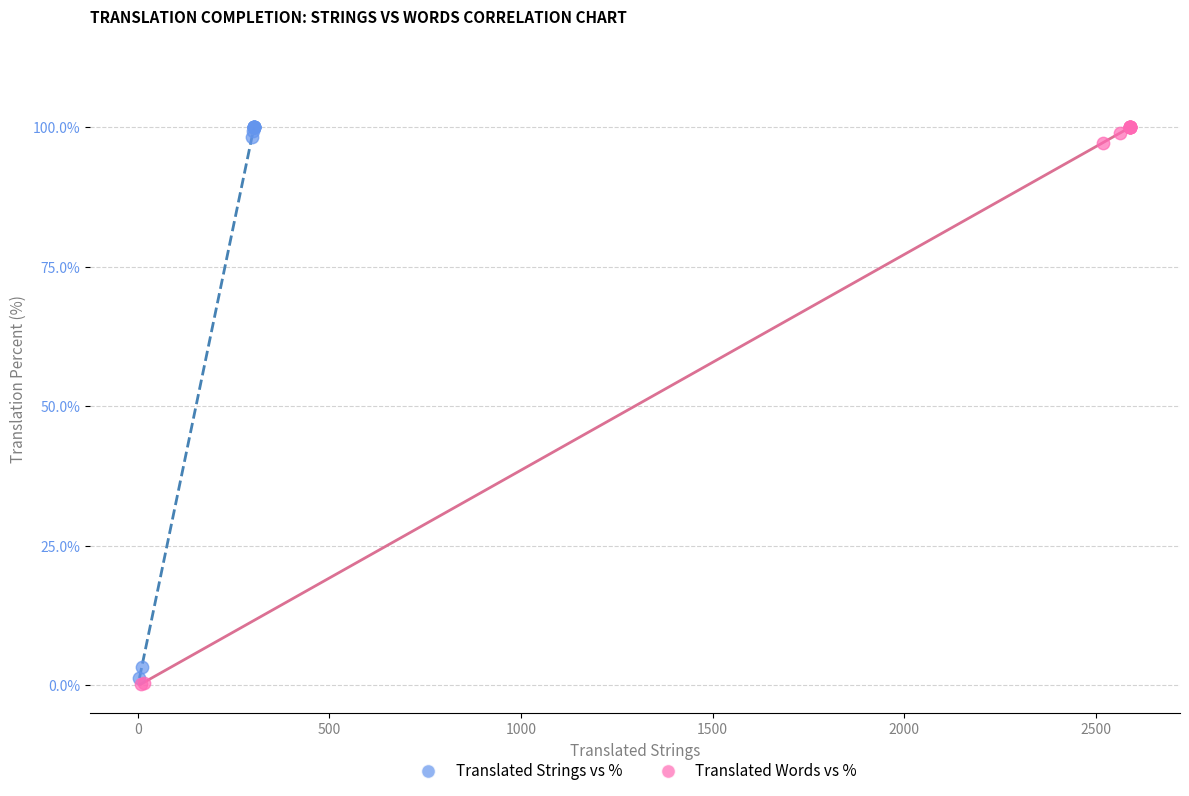

Which series has the largest Y range (max minus min)?

Translated Words vs %